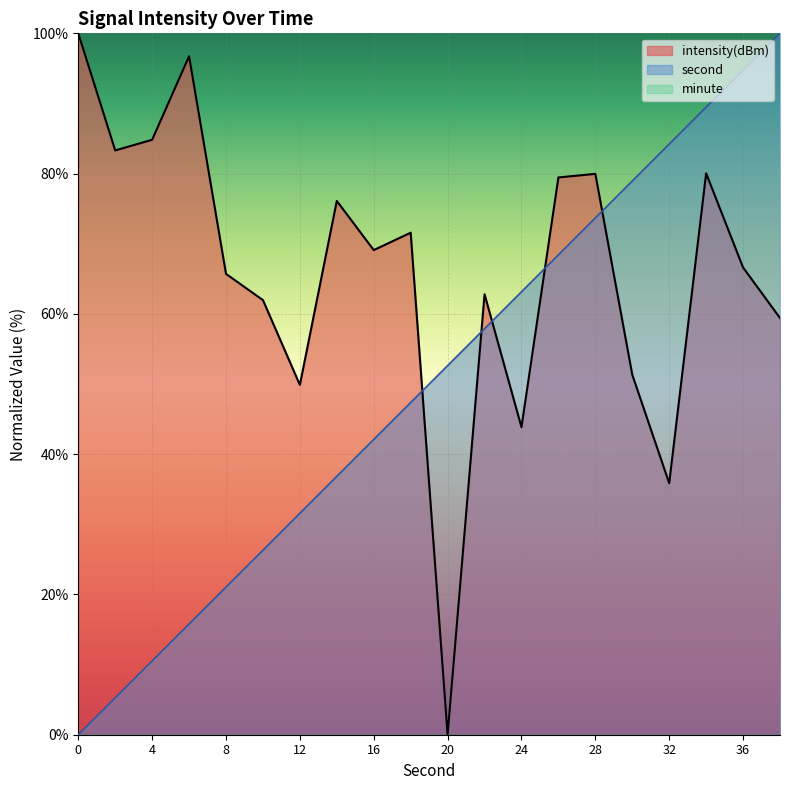

What is the sum of all intensity(dBm) values?

1318.5